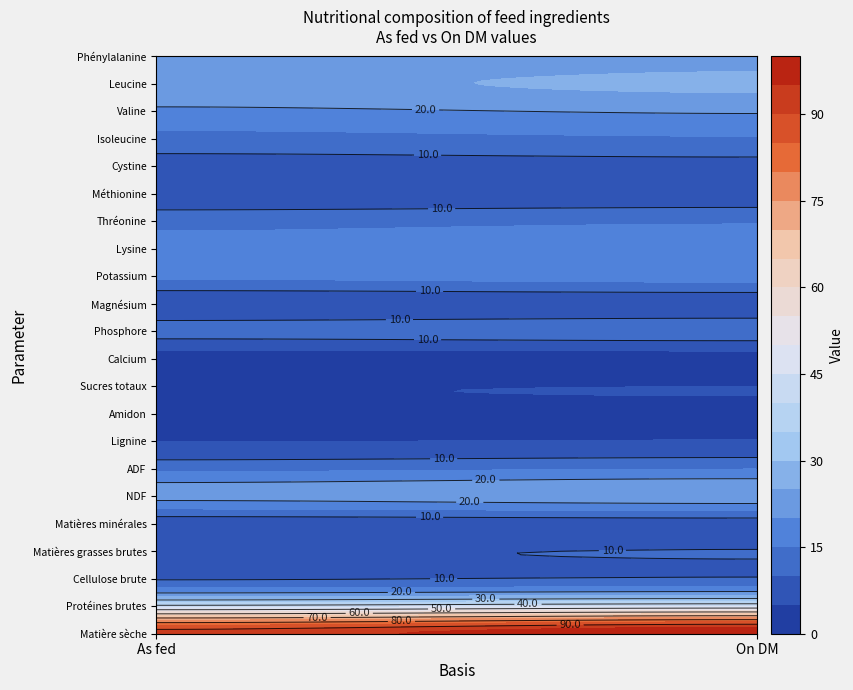

Reading left to right, what are all the values shown in this chart?

Matière sèche: 92.2	100.0
Protéines brutes: 42.0	45.5
Cellulose brute: 9.6	10.5
Matières grasses brutes: 9.4	10.2
Matières minérales: 6.7	7.3
NDF: 21.5	23.3
ADF: 13.7	14.9
Lignine: 4.9	5.3
Amidon: 2.9	3.1
Sucres totaux: 4.6	5.0
Calcium: 2.0	2.2
Phosphore: 11.7	12.6
Magnésium: 6.3	6.8
Potassium: 16.0	17.4
Lysine: 16.7	18.2
Thréonine: 13.3	14.4
Méthionine: 5.9	6.4
Cystine: 7.3	7.9
Isoleucine: 13.3	14.4
Valine: 18.9	20.5
Leucine: 23.9	25.9
Phénylalanine: 21.8	23.6